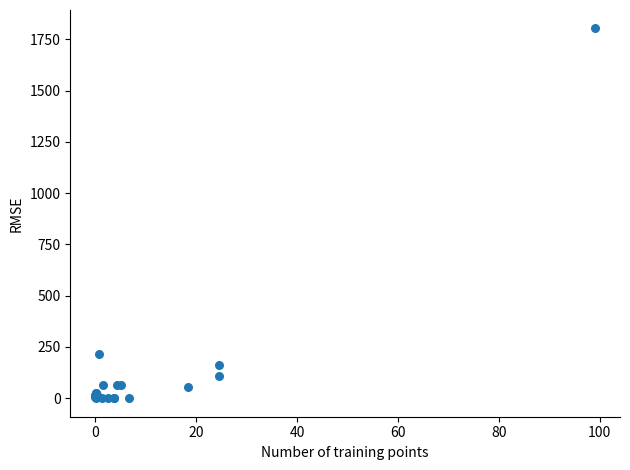

What Y value in the scatter plot is closest to 901?

215.0